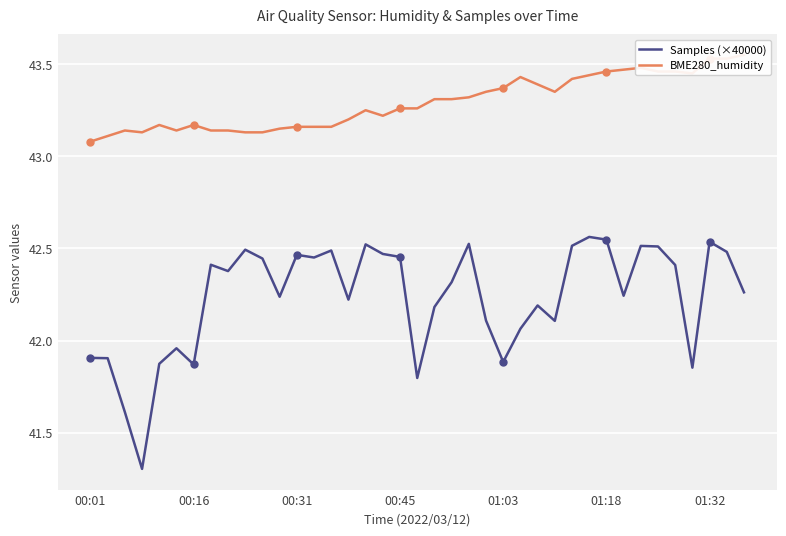

In BME280_humidity, how many points are higher than both neighbors (excluding endpoints)?

6